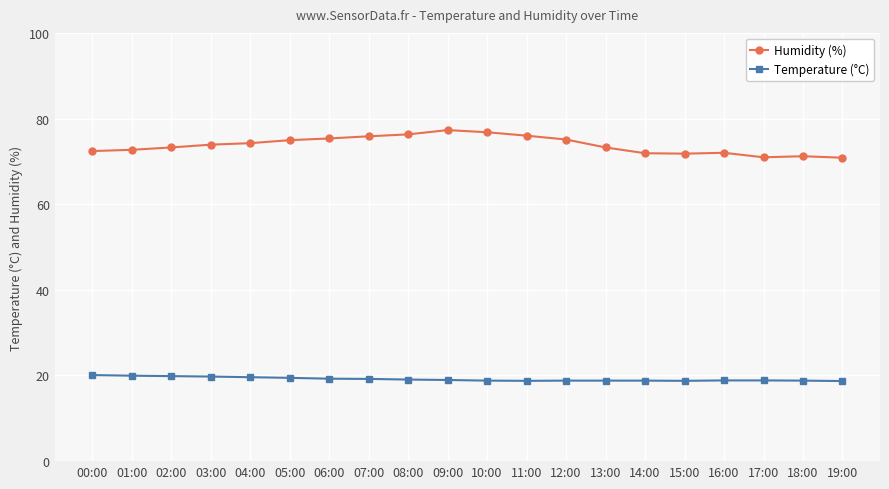

How many categories are shown in the chart?

20